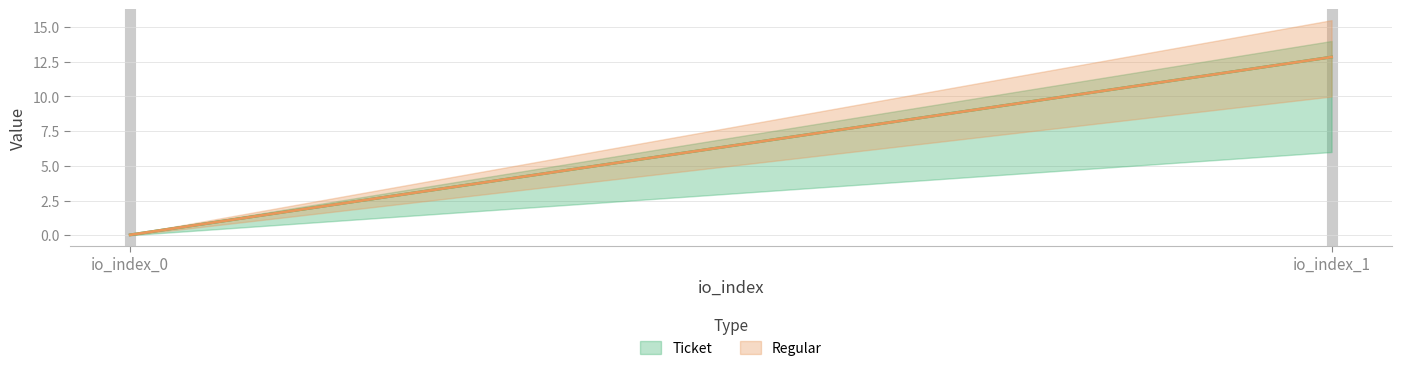

Reading left to right, list all the values displayed in this chart.

Ticket: io_index_0=0.0	io_index_1=12.8
Regular: io_index_0=0.0	io_index_1=12.8